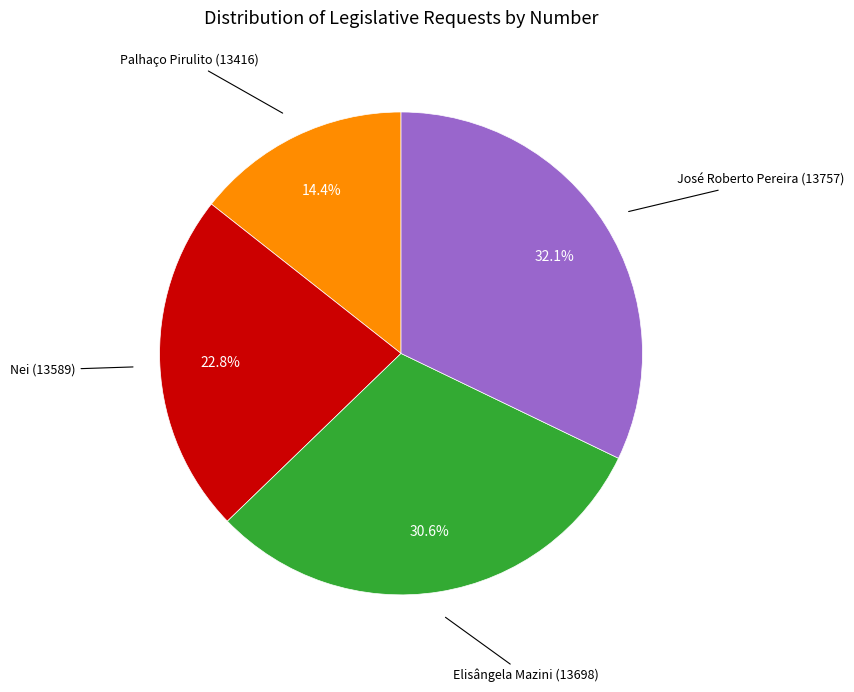

How many segments does this pie chart have?

4